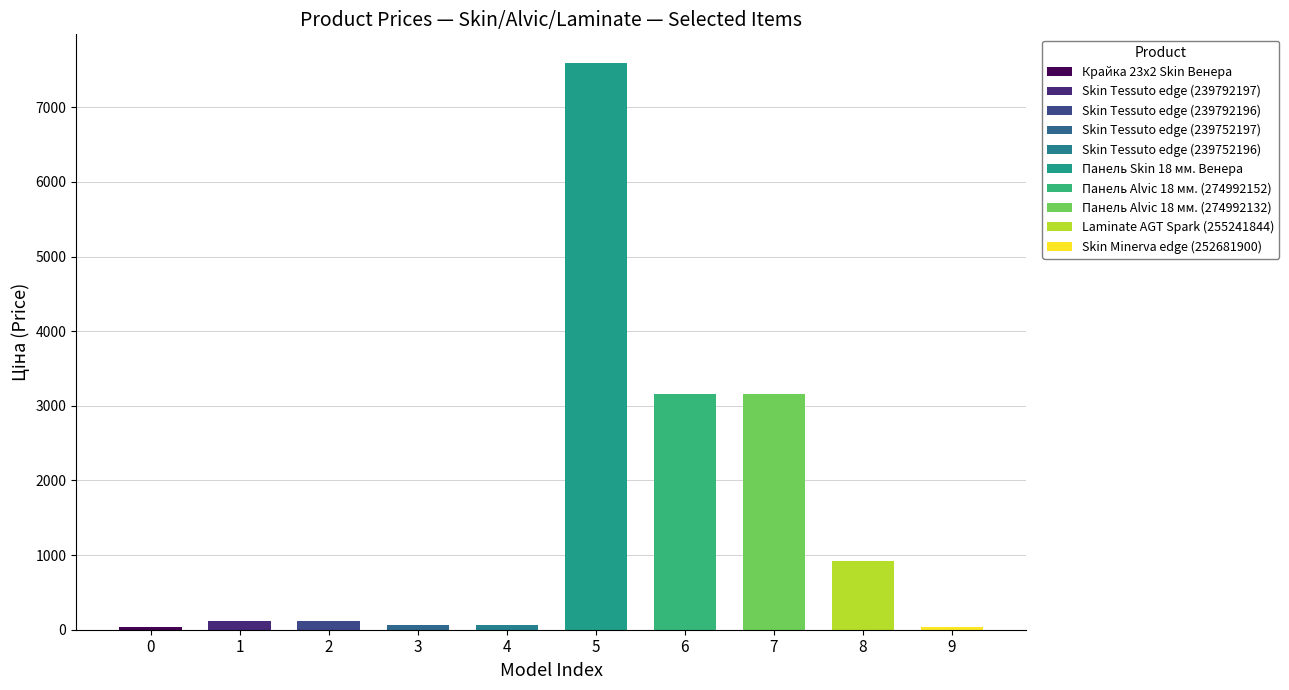

Reading right to left, list all the values displayed in this chart.

31.9	923.4	3157.9	3157.9	7596.5	57.0	57.0	114.1	114.1	32.0